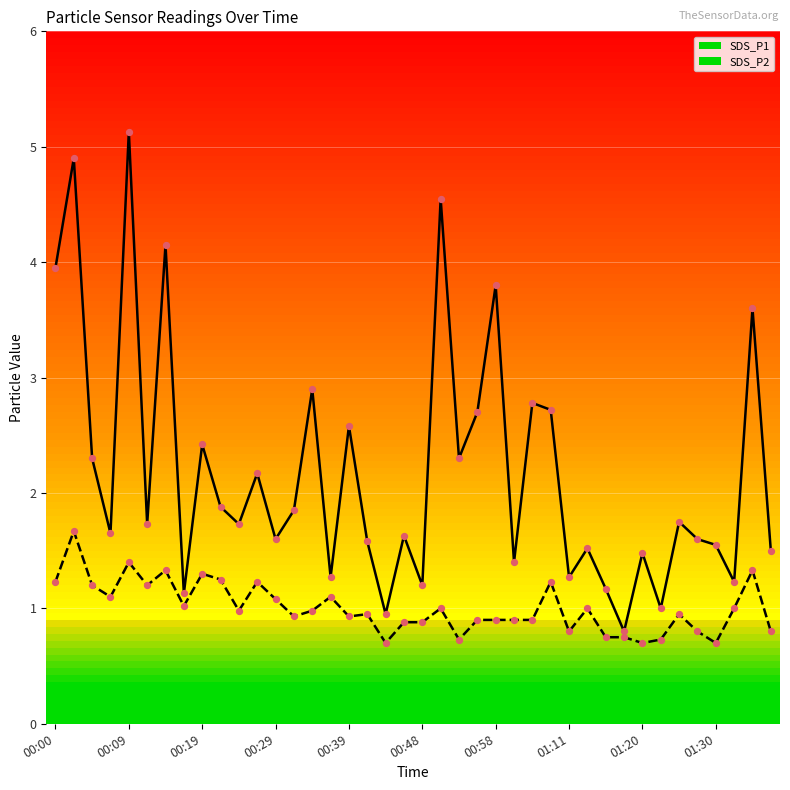

Which series has the largest total across all categories?

SDS_P1